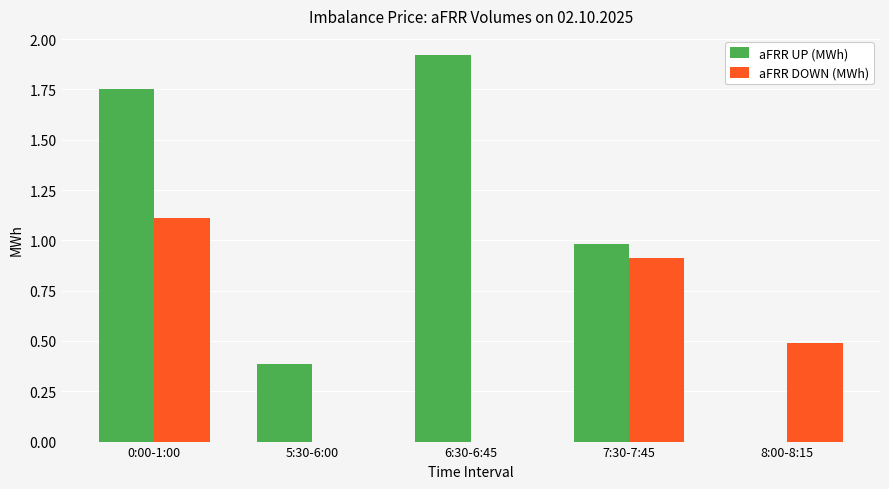

At which label is aFRR UP (MWh) closest to 0?

8:00-8:15